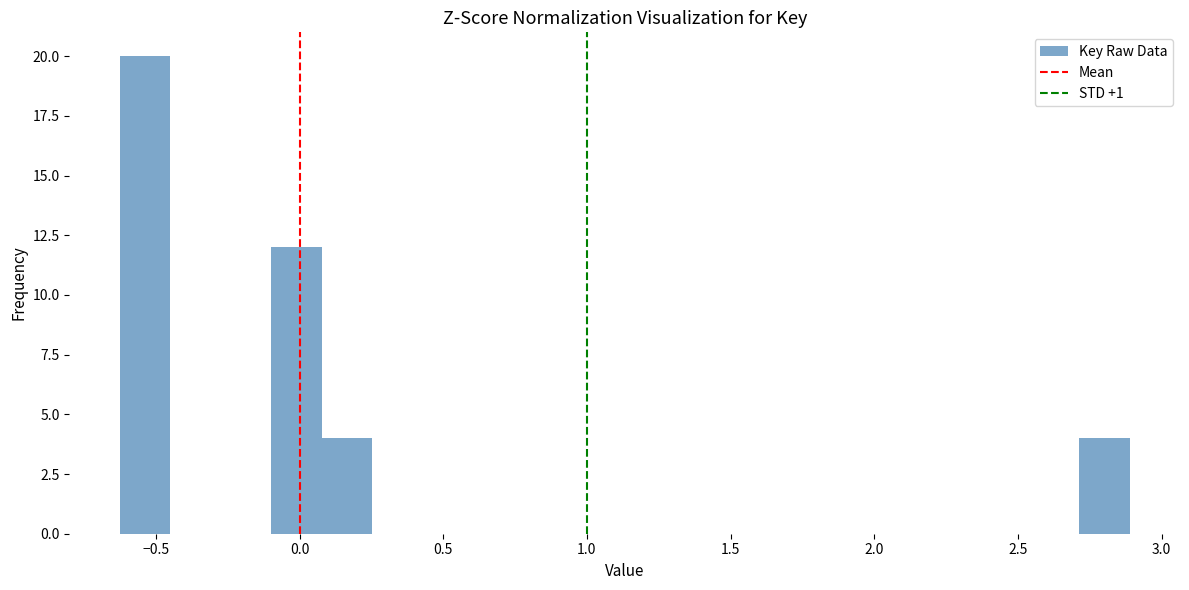

Around what value on the x-axis is the tallest bar? Give the approximate position of its centre, as read against the axis.

-0.55